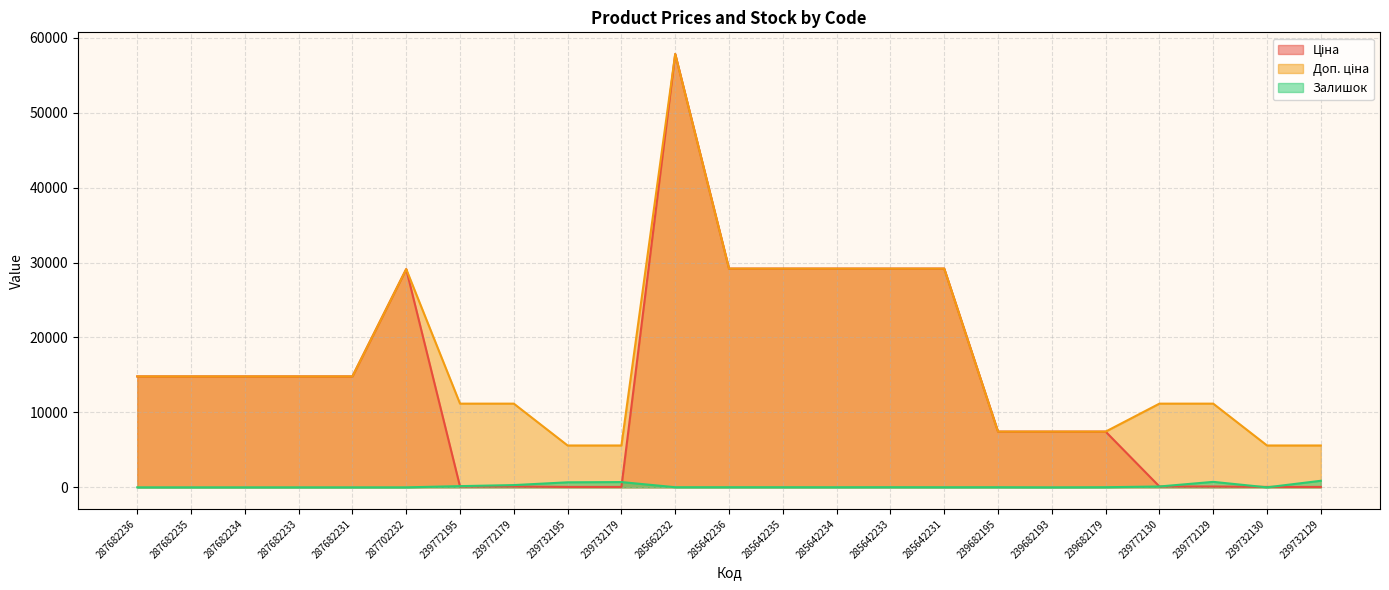

Does the chart display data point markers on the line(s)?

No